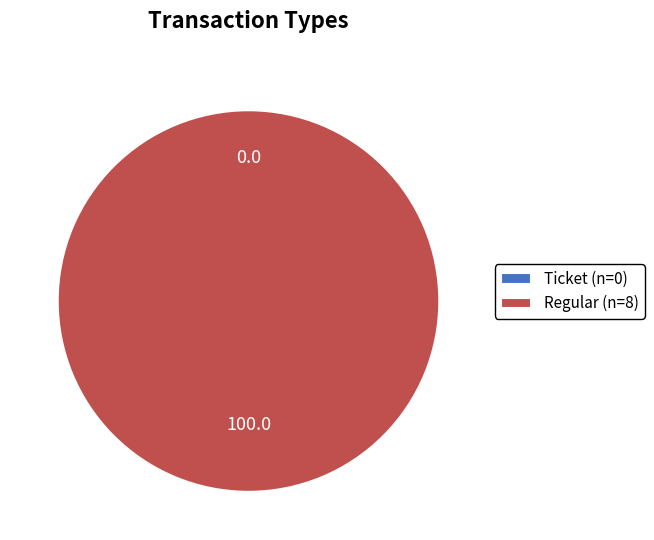

True or false: Regular accounts for 89% of the total.

False